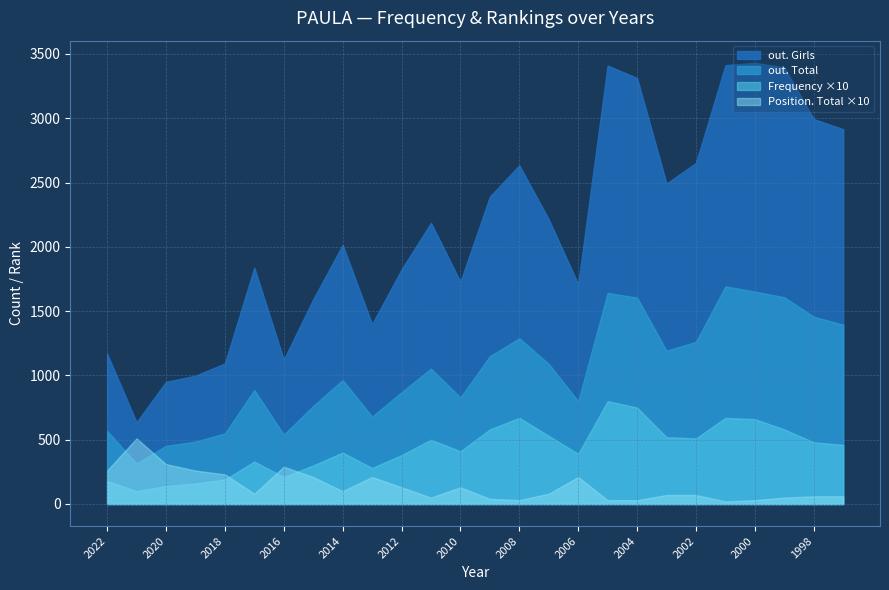

Which has a higher value, 2002 or 2018?

2002